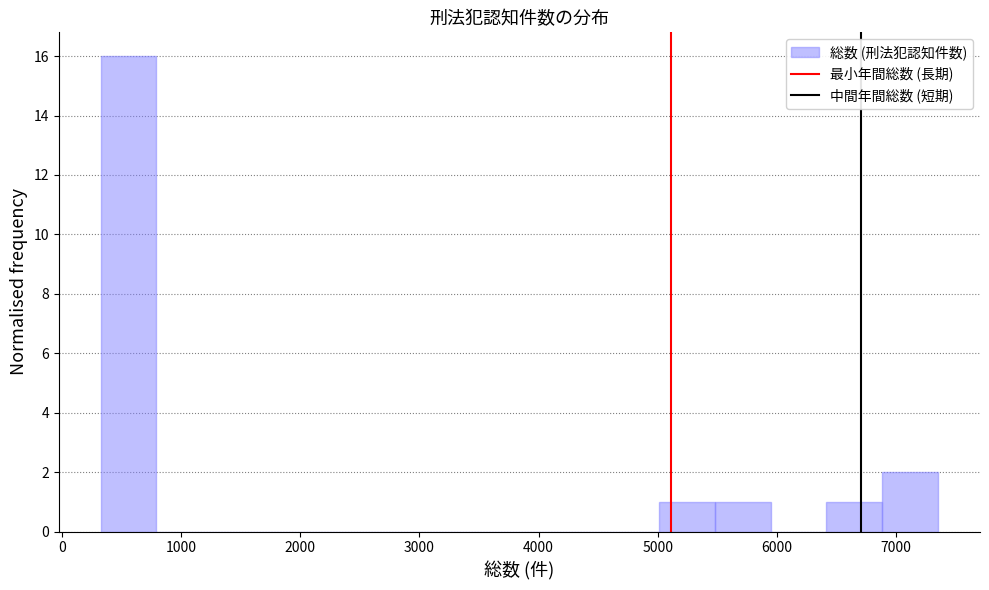

Over which range of the x-axis is the bar tallest?

300 to 800